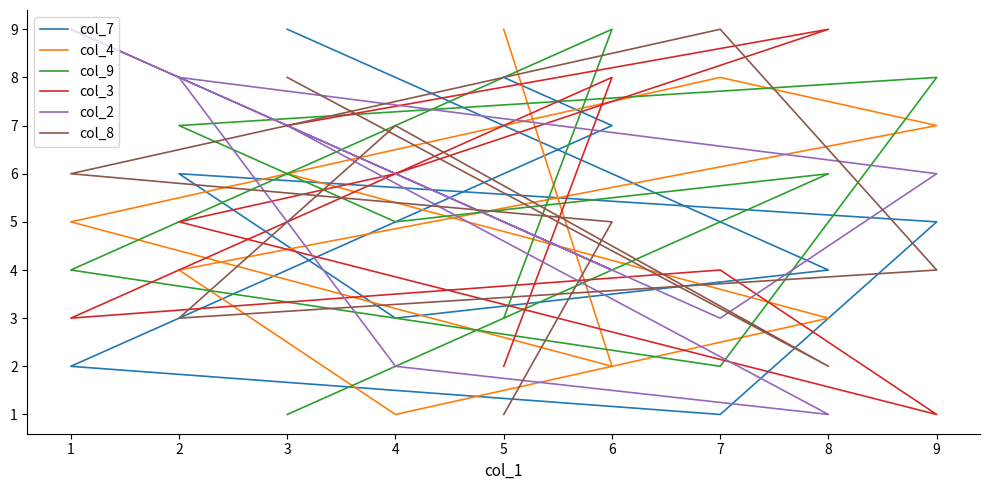

At how many categories does at least one series exceed 6?

9